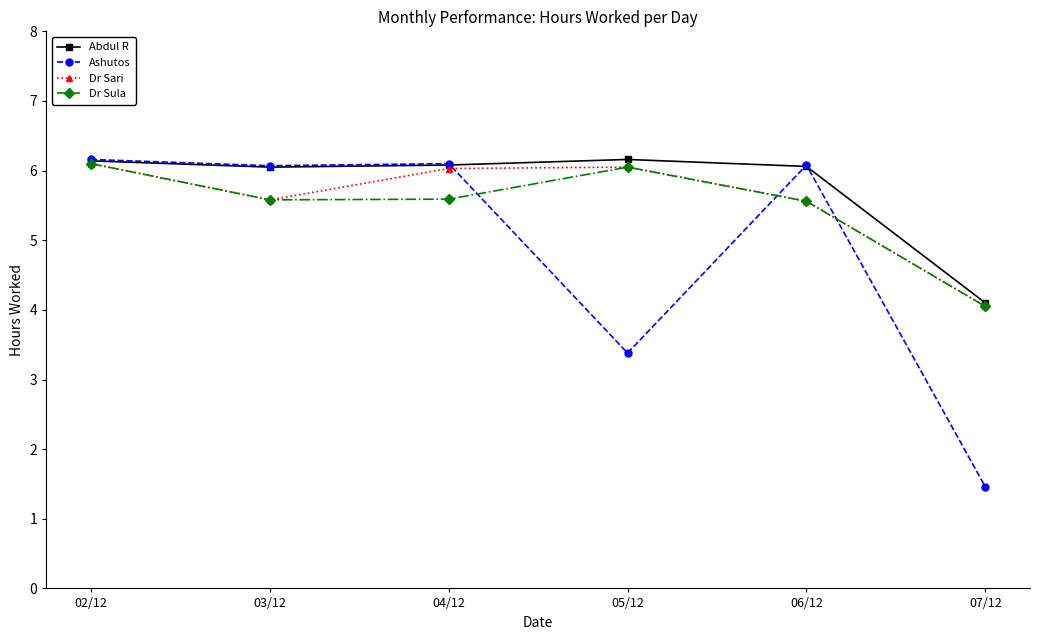

Where is the first local maximum for Dr Sula?

05/12